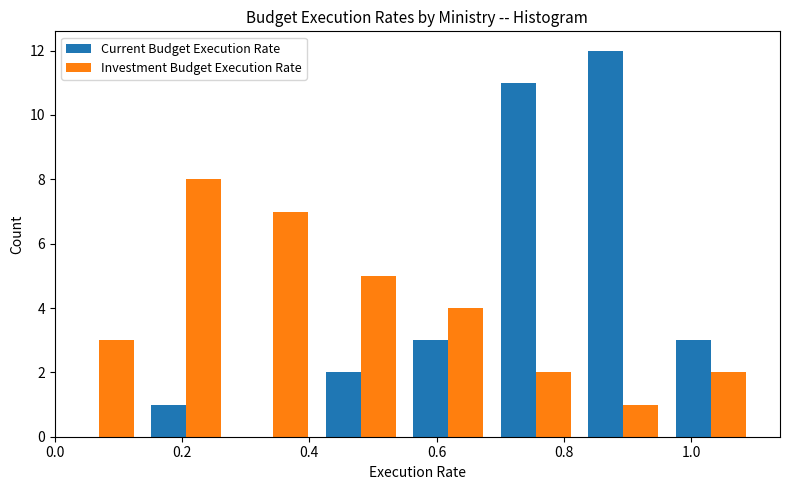

What is the height of the Investment Budget Execution Rate bar covering 0.00 to 0.14 on the x-axis? Neither the bar edges nor the heights are printed on the chart, so give them approximately, as read against the axes.

3